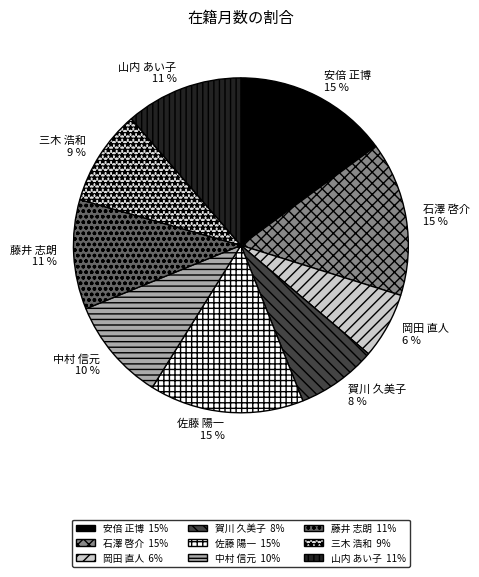

To the nearest percent, what percentage of the pie is 山内 あい子?

11%